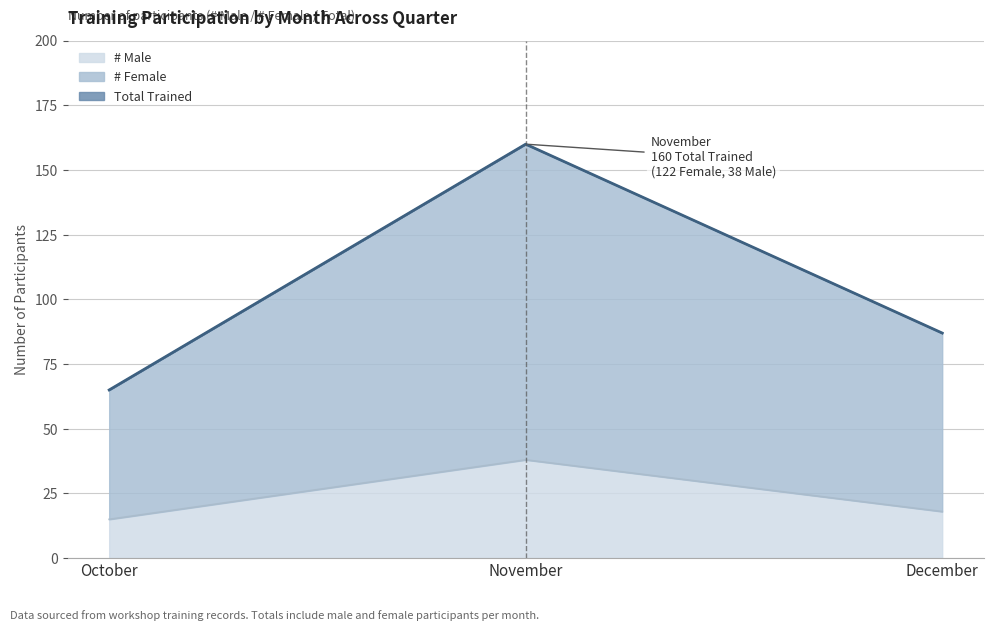

Read the # Male value at October.

15